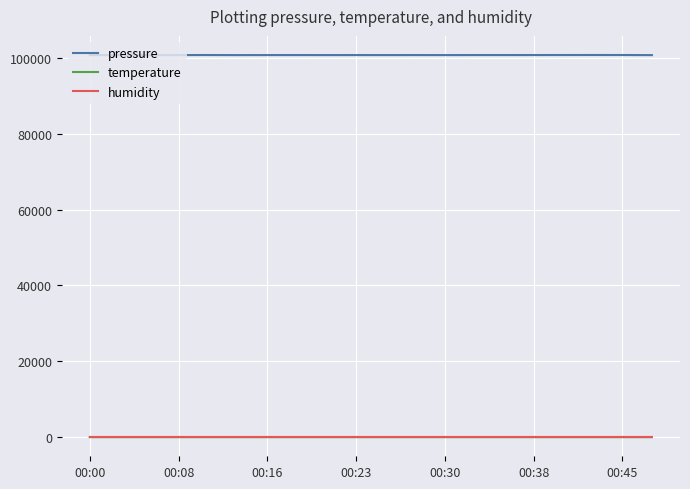

True or false: temperature and pressure cross at least once.

False